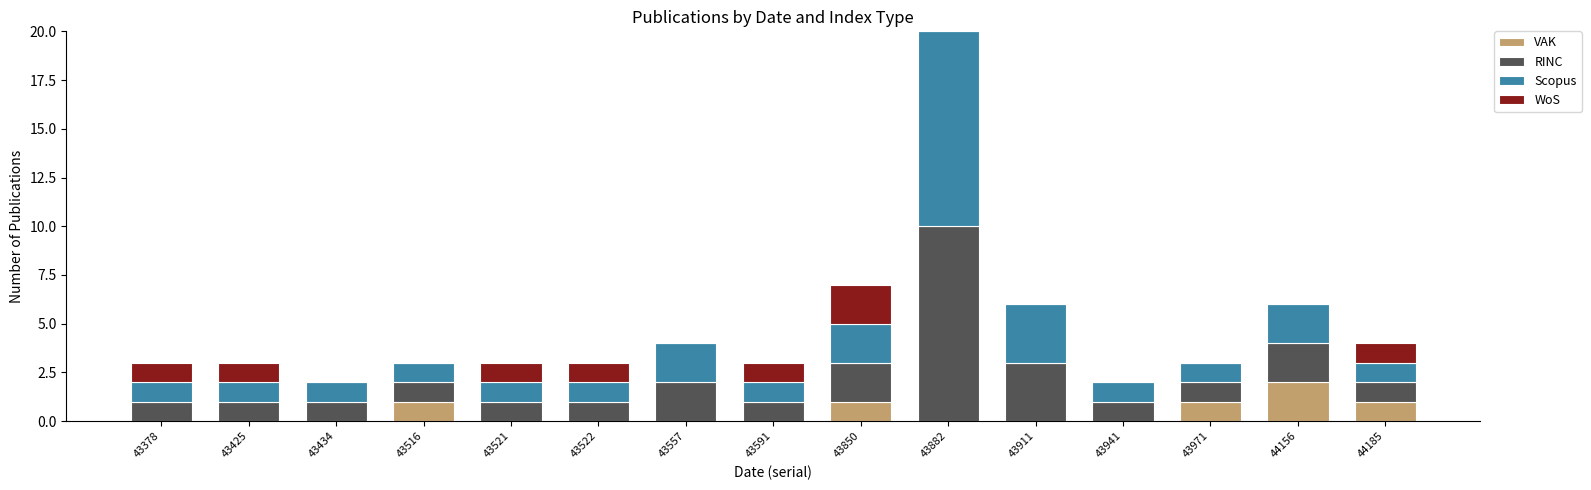

The VAK series shows 1 at 43971. True or false?

True